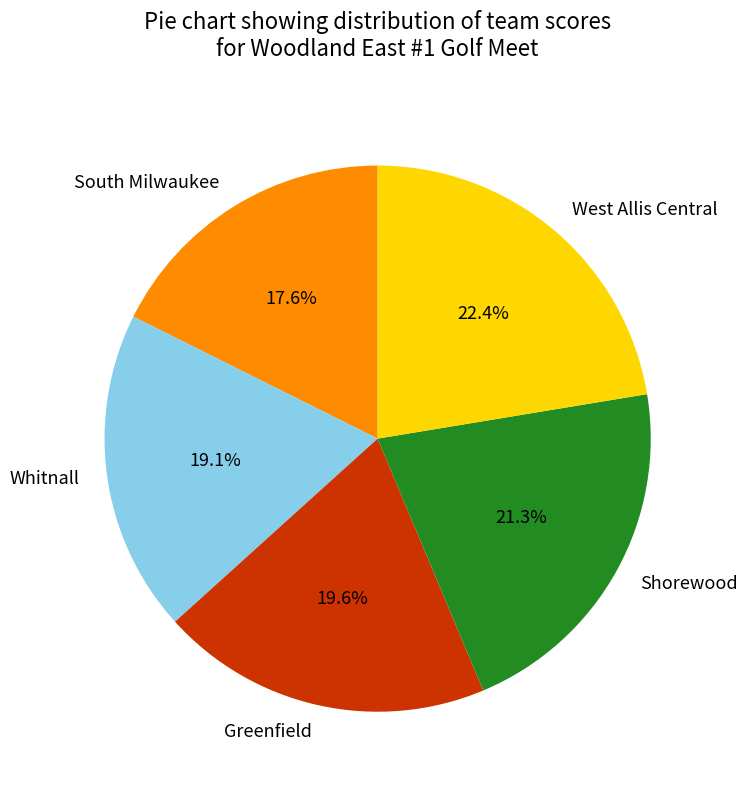

Which has a higher value, Whitnall or West Allis Central?

West Allis Central